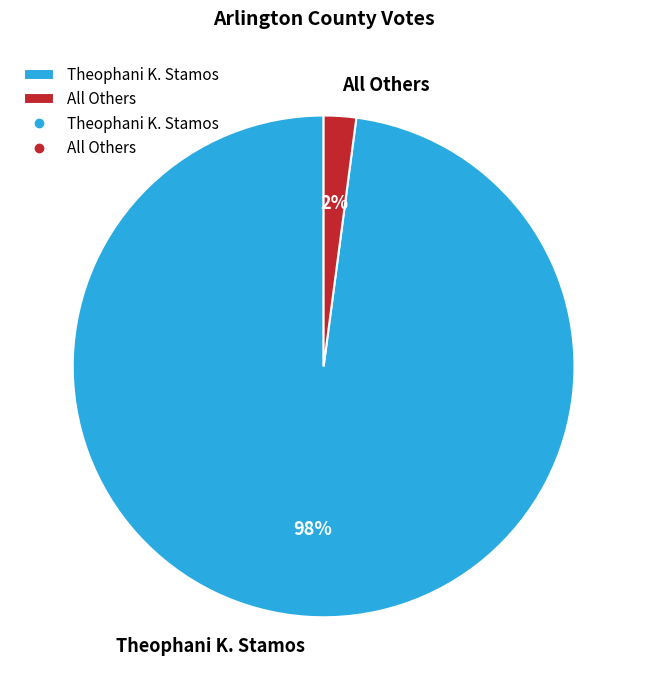

Which slice is the largest?

Theophani K. Stamos